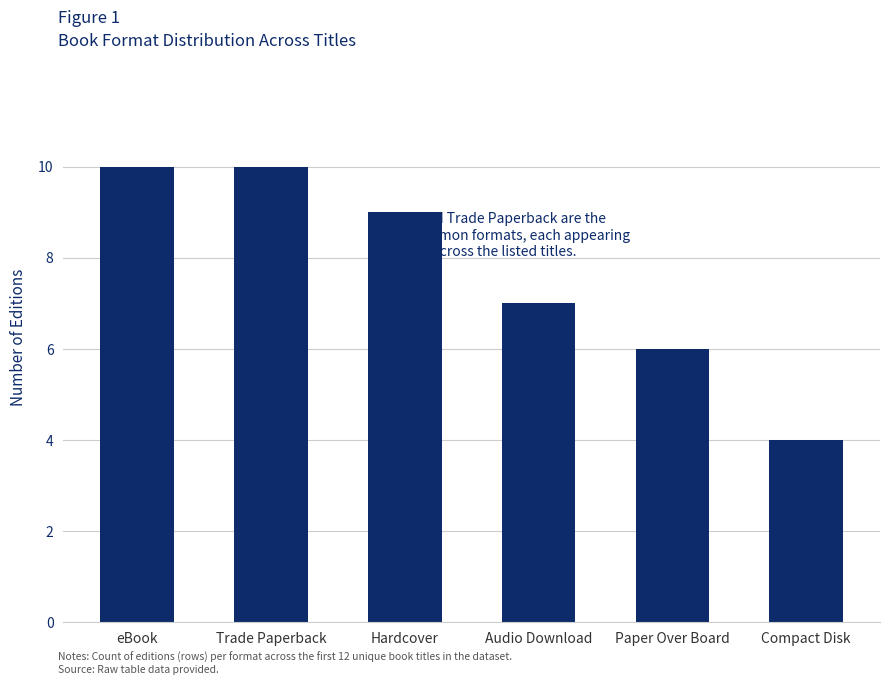

Count the values in the range 6 to 10.

5